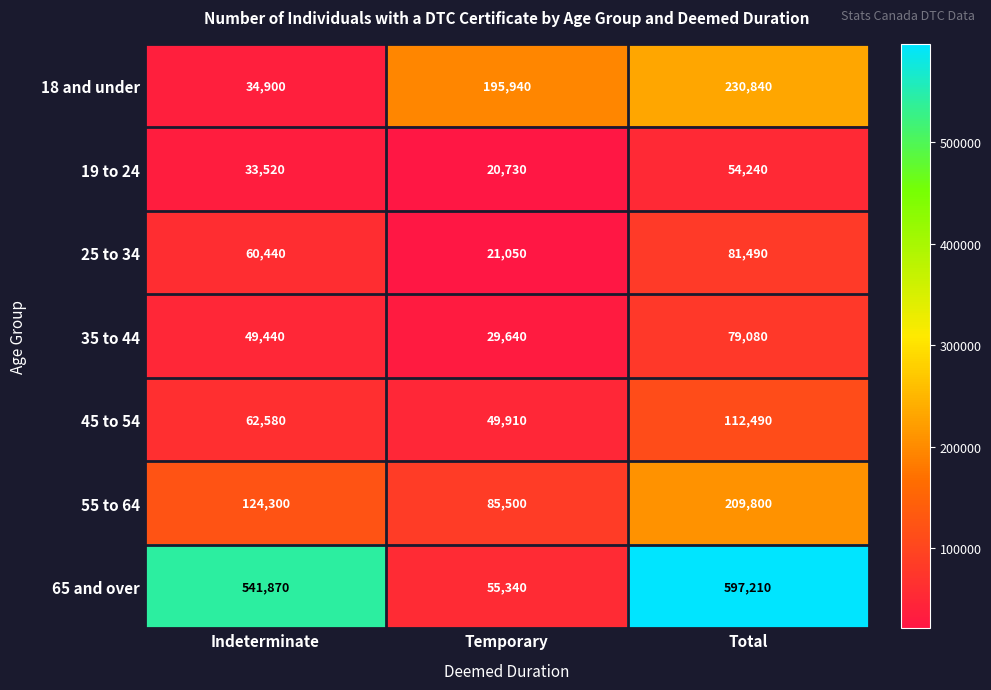

At which category is the sum across all series the highest?

Total